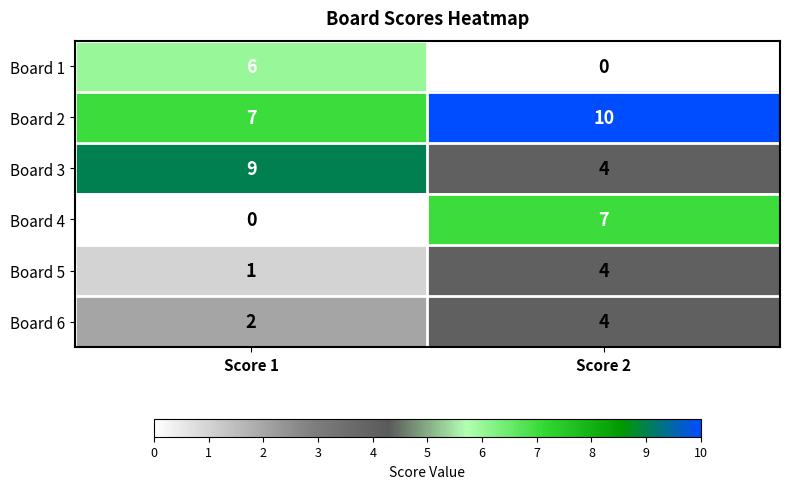

The Board 2 series shows 10 at Score 2. True or false?

True